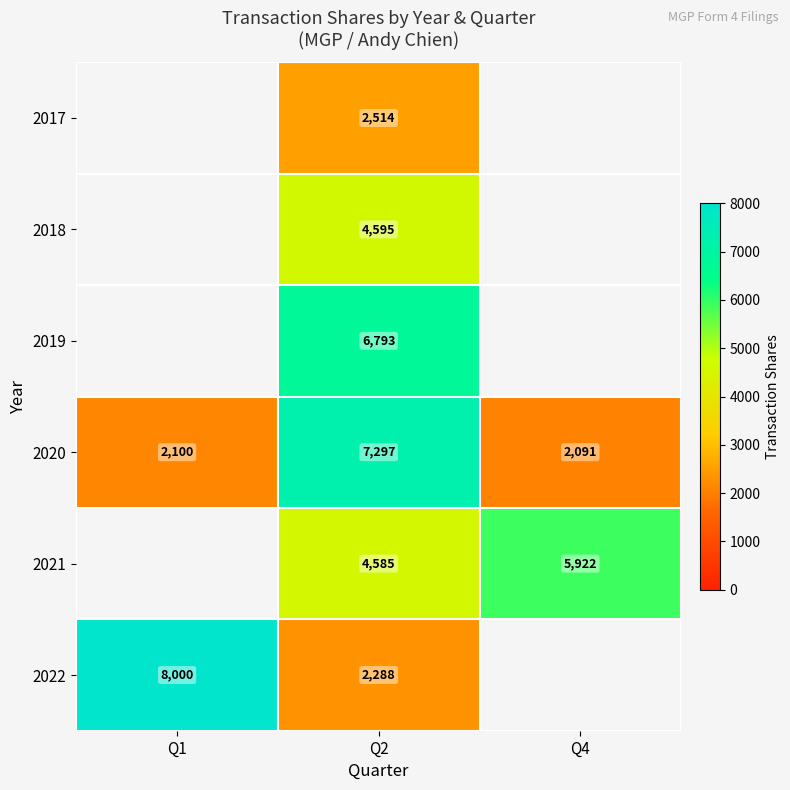

How many data points in 2020 are less than 2100?

1